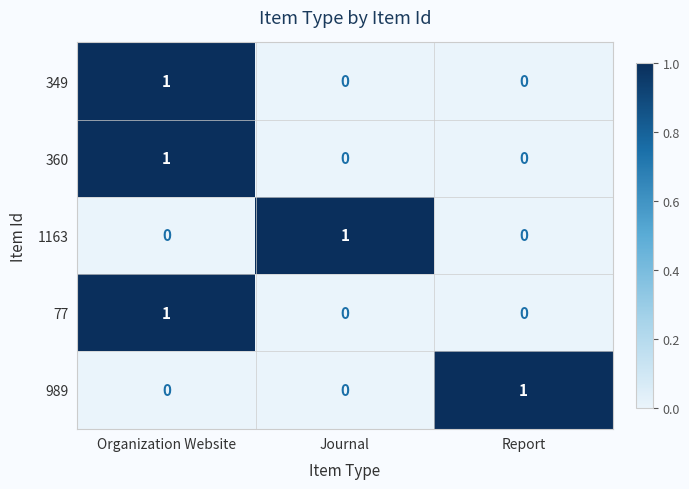

At which category is the sum across all series the highest?

Organization Website